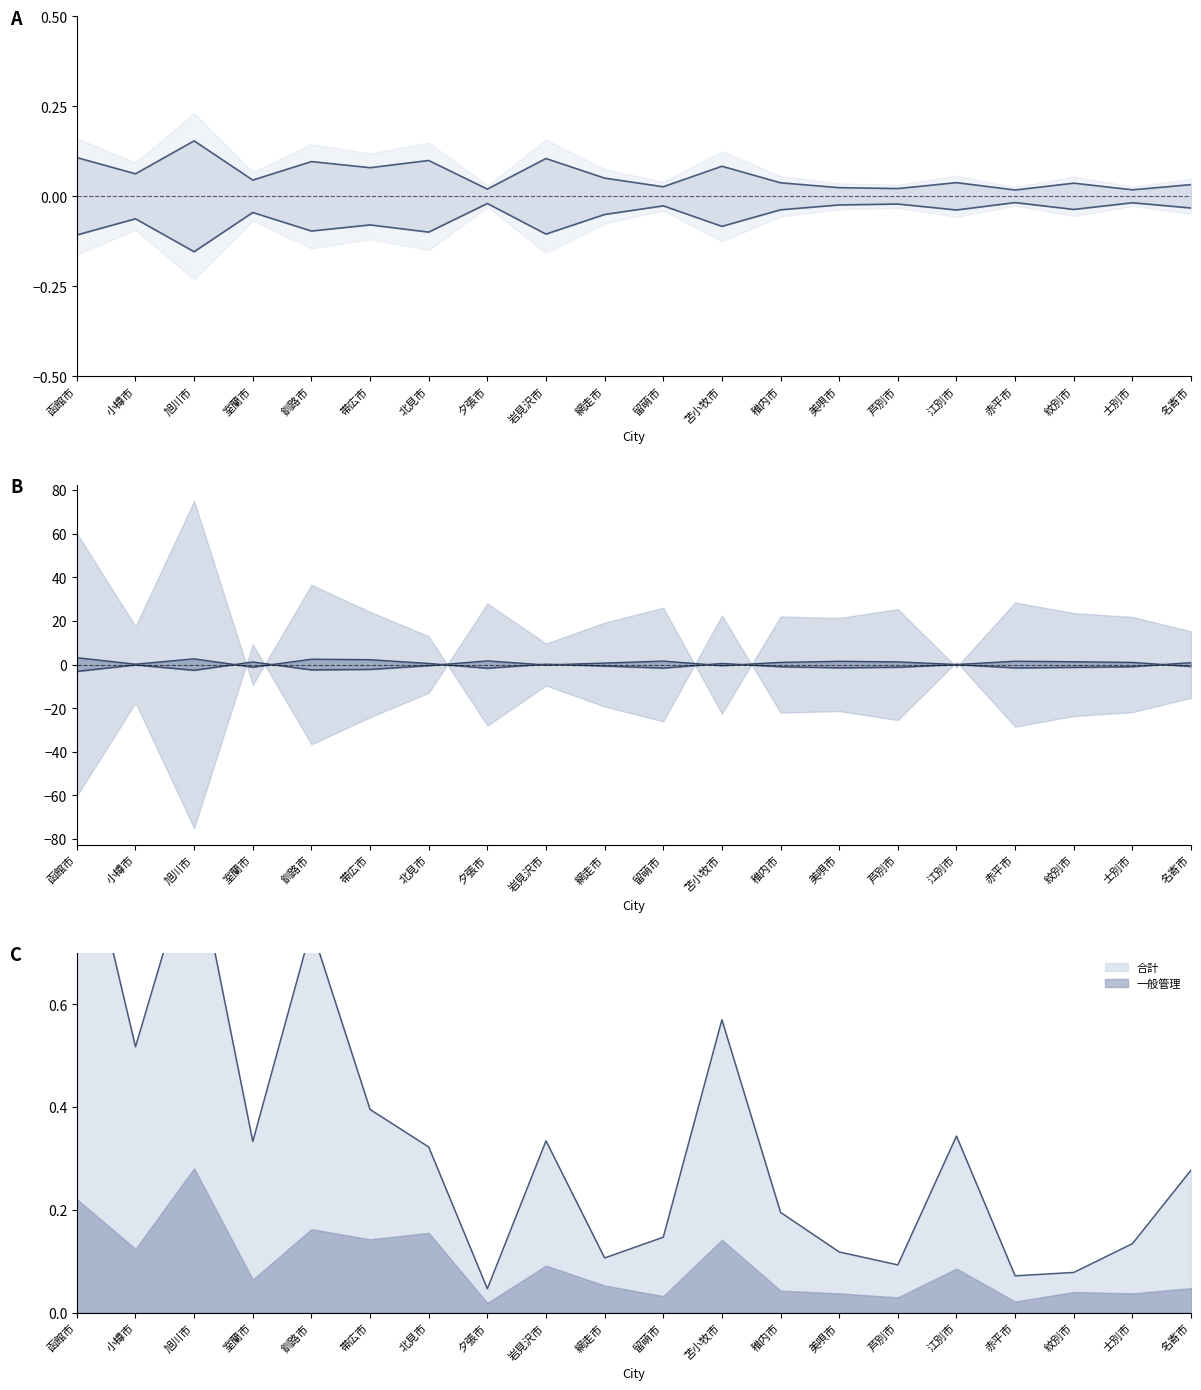

Does the chart have visible grid lines?

No